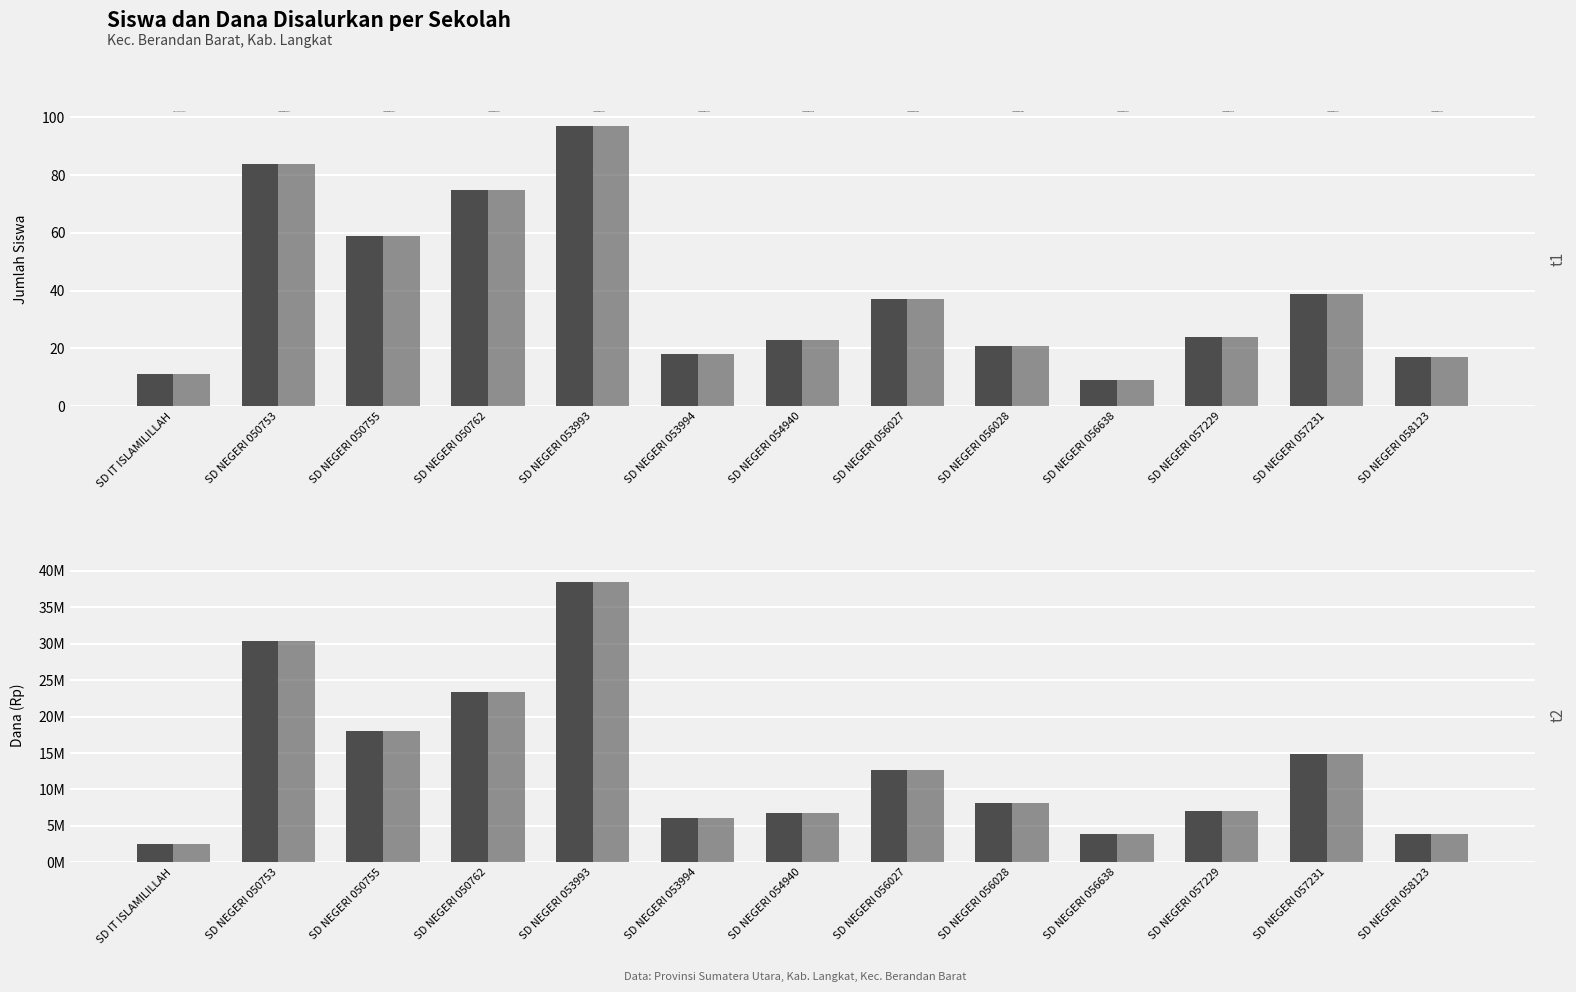

How many data points in Dana Disalurkan are less than 8100000?

6